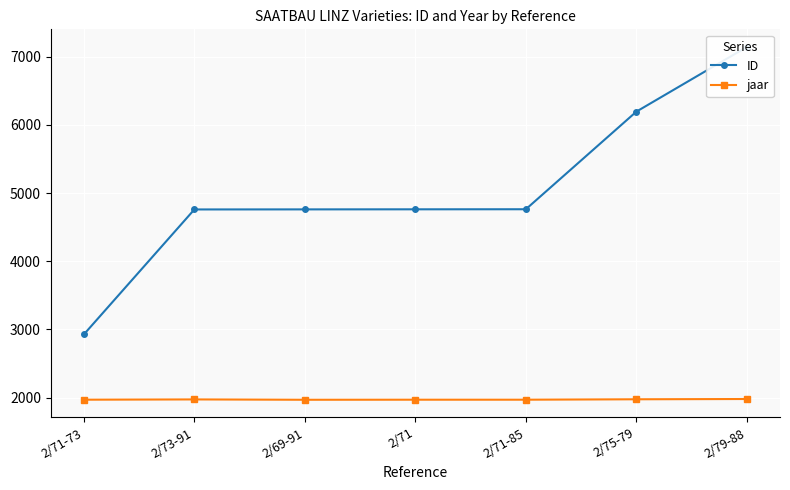

What position from the left is 2/69-91?

3